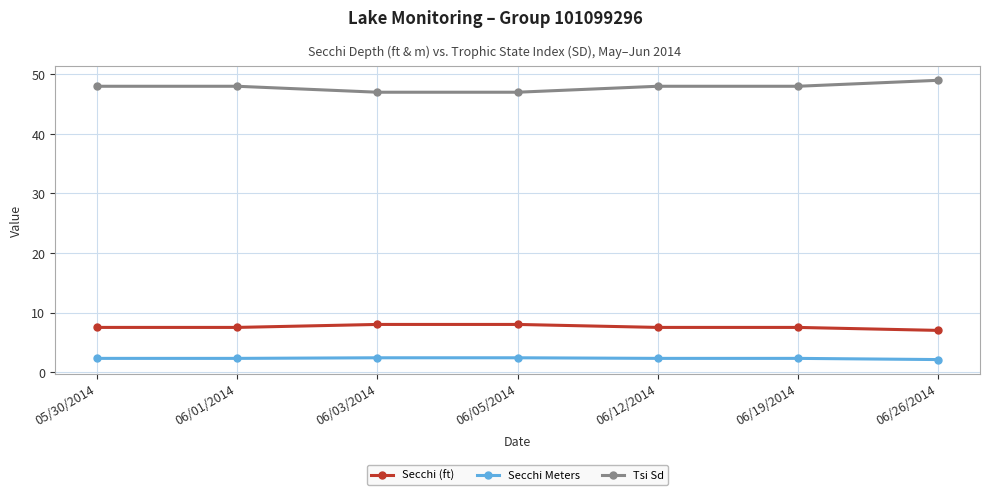

How many series are shown in this chart?

3